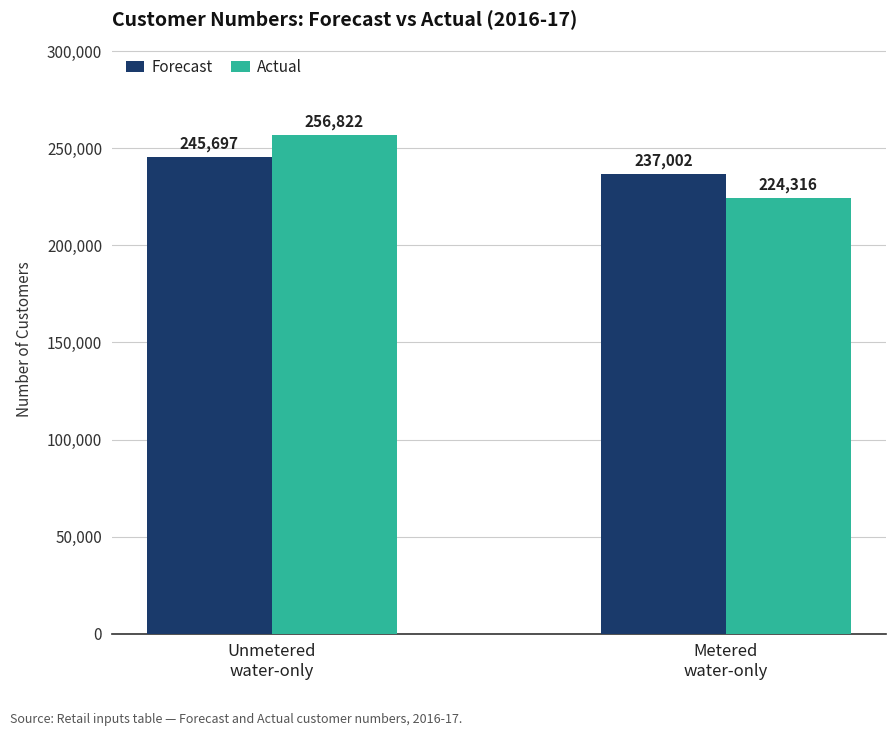

How many data points in Actual are less than 256822?

1